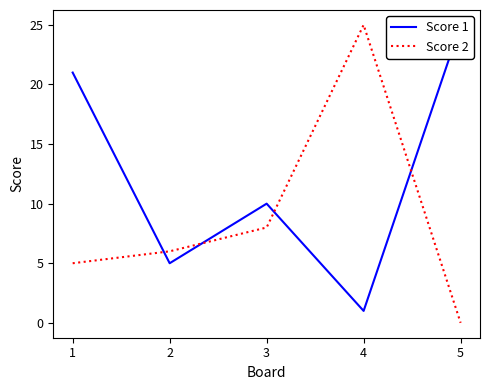

What is the total value across all series at 2?

11